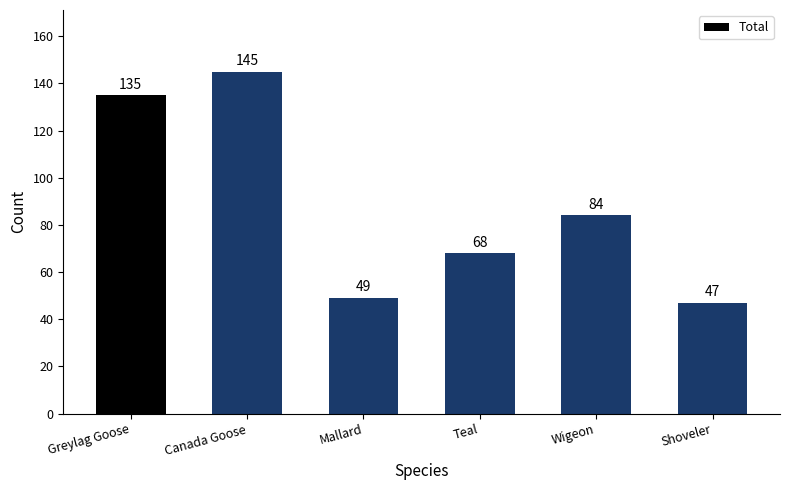

Between Wigeon and Greylag Goose, which is larger?

Greylag Goose